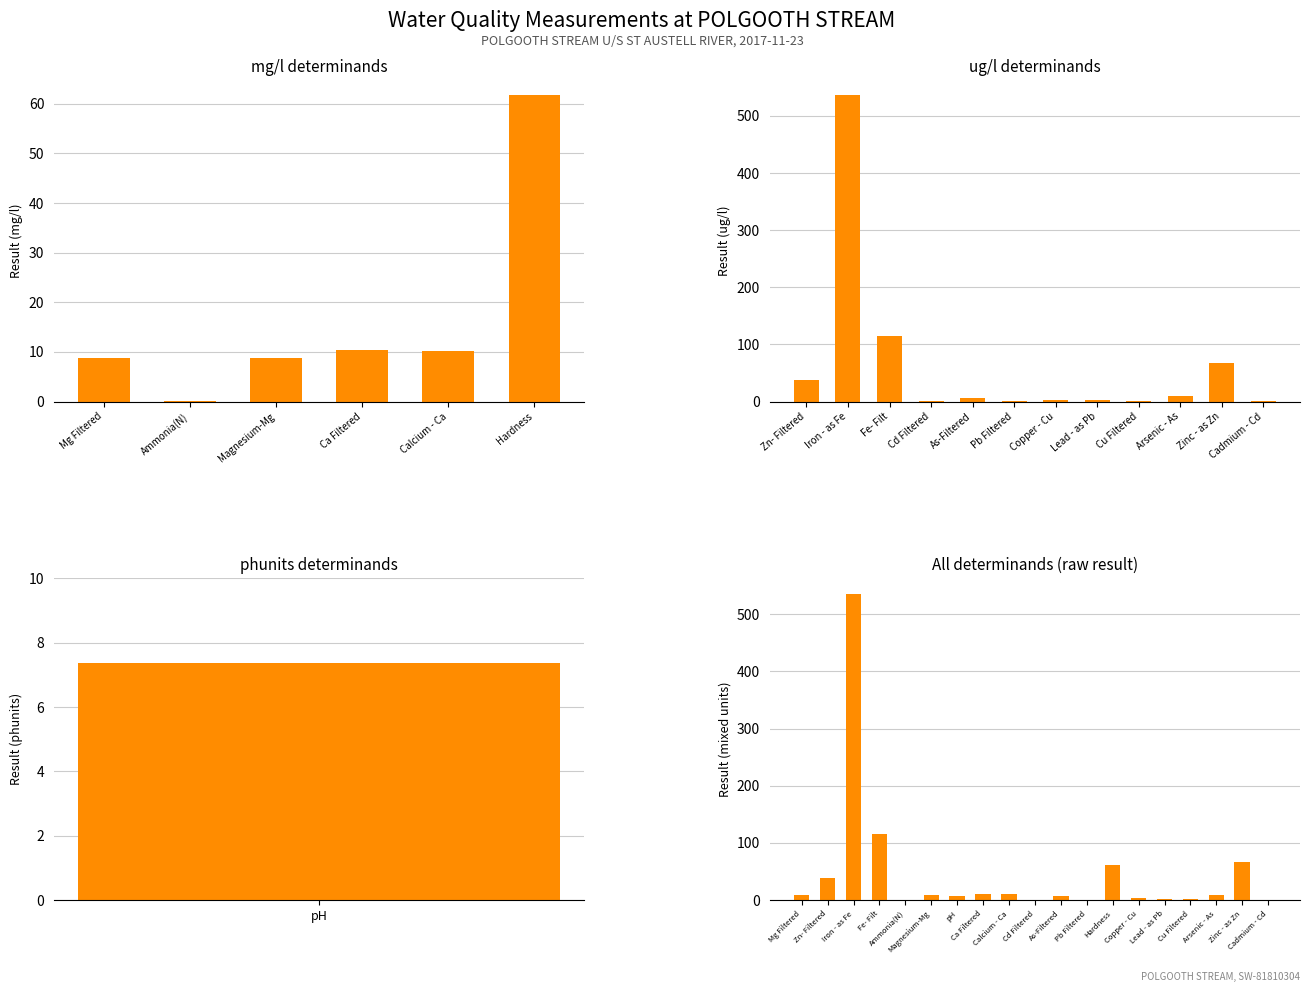

Read the value at Mg Filtered.

8.7